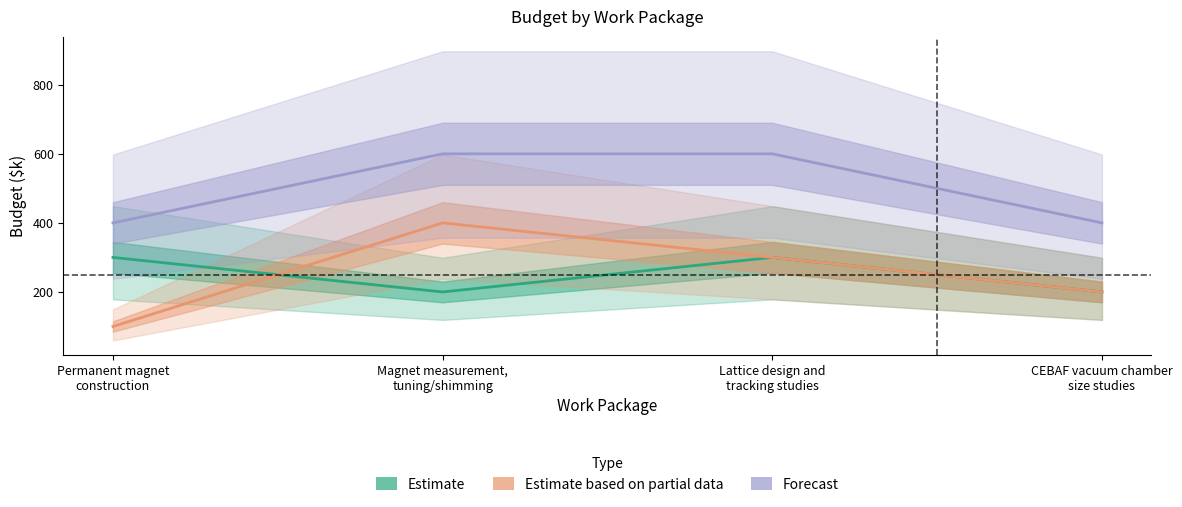

What is the difference between the highest and lowest values at Lattice design and
tracking studies?

300